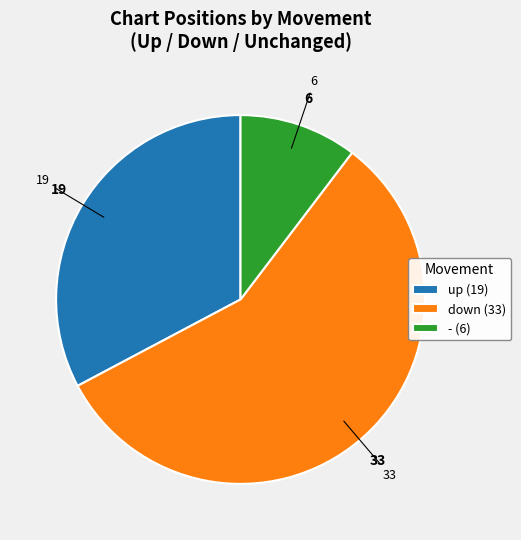

Do down (33) and up (19) together represent more than half of the pie?

Yes